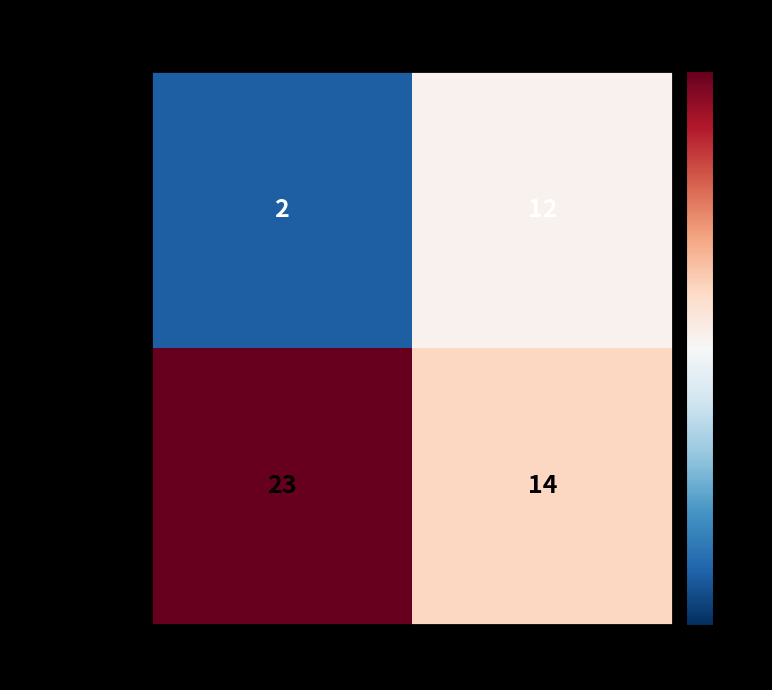

At which label is School: No (2) closest to 7?

Health Center: Yes (1)